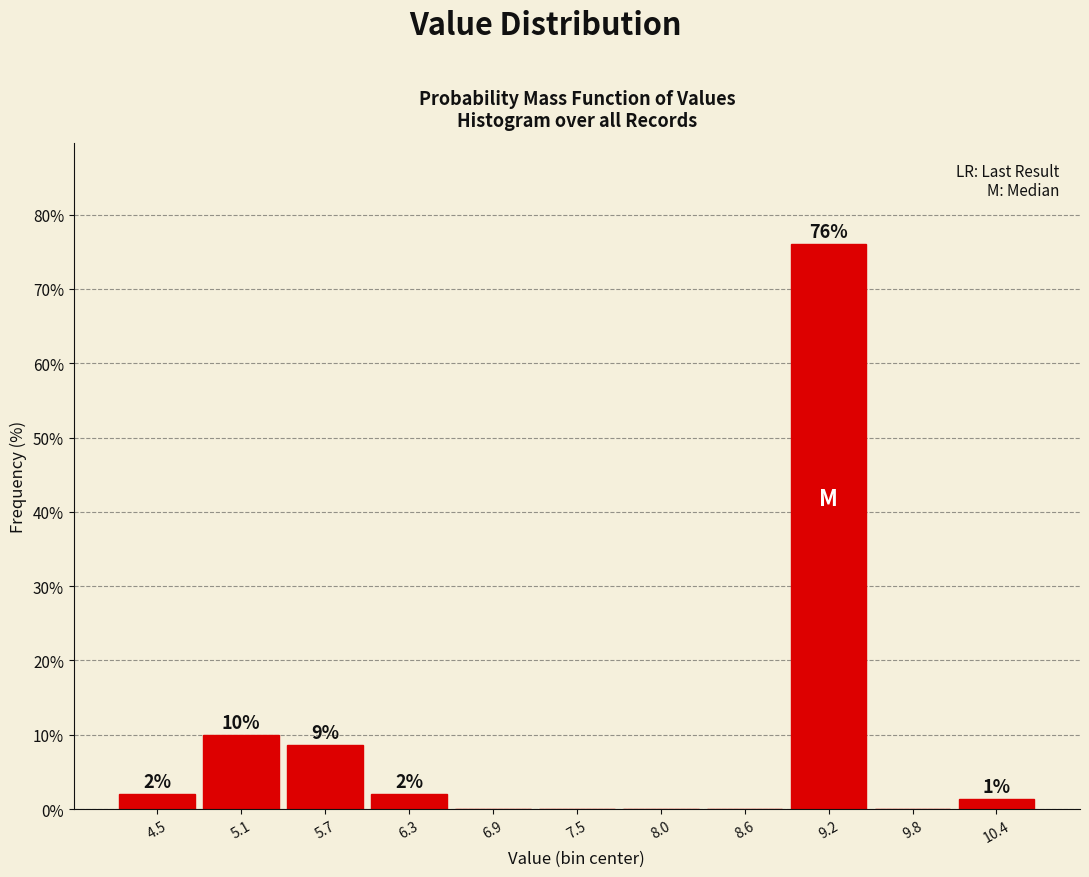

Over which range of the x-axis is the bar tallest?

8.9 to 9.5